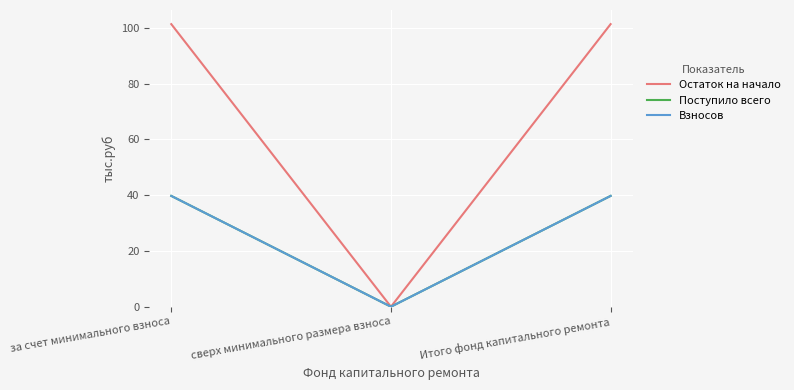

What position from the right is Итого фонд капитального ремонта?

1